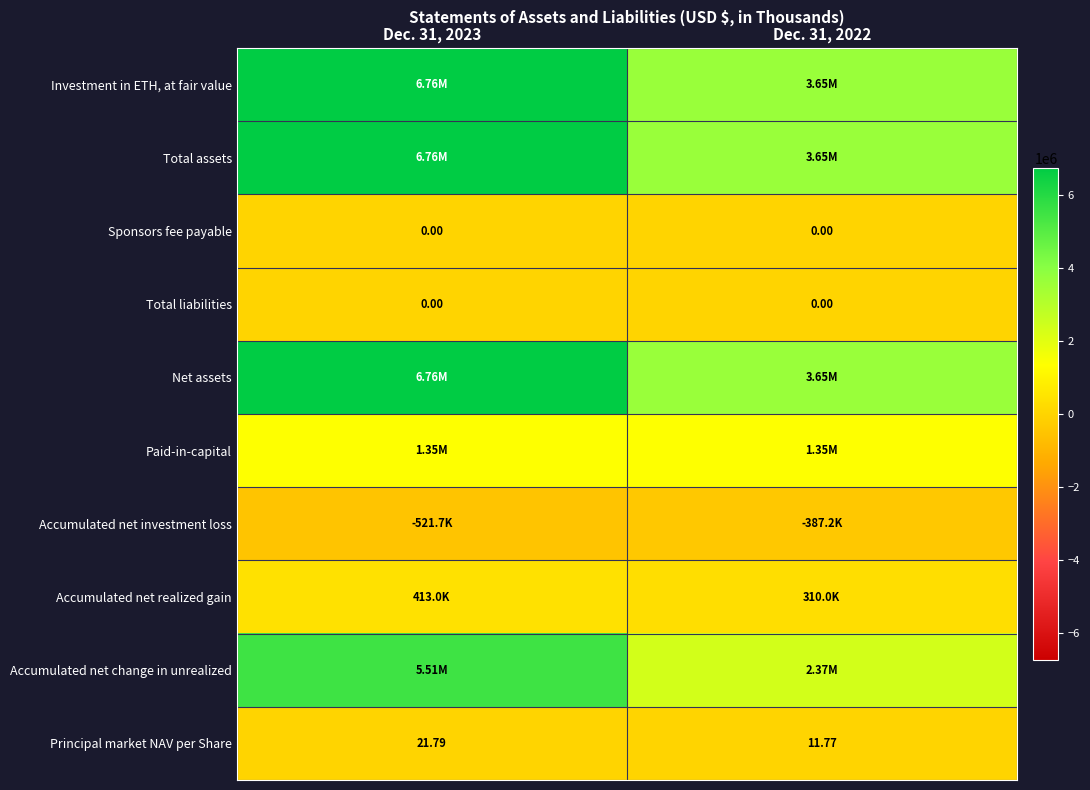

What is the highest value of the Accumulated net change in unrealized series?

5513308.0